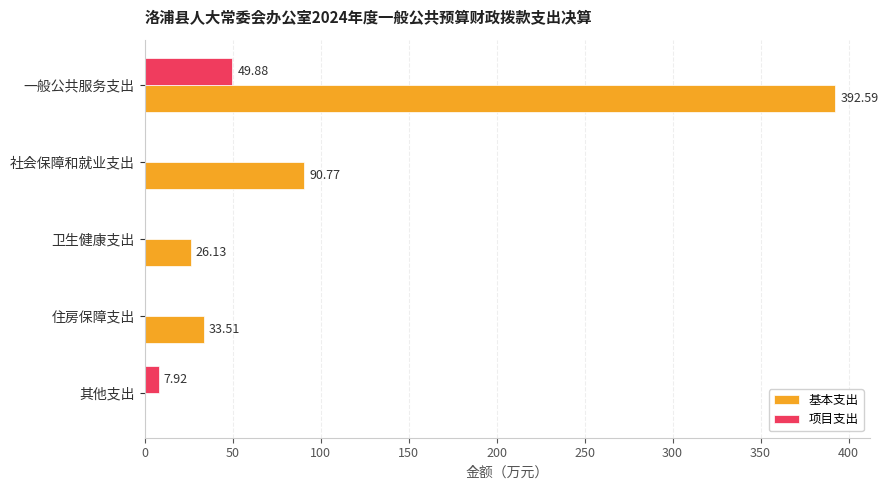

How many positive values does the 项目支出 series have?

2